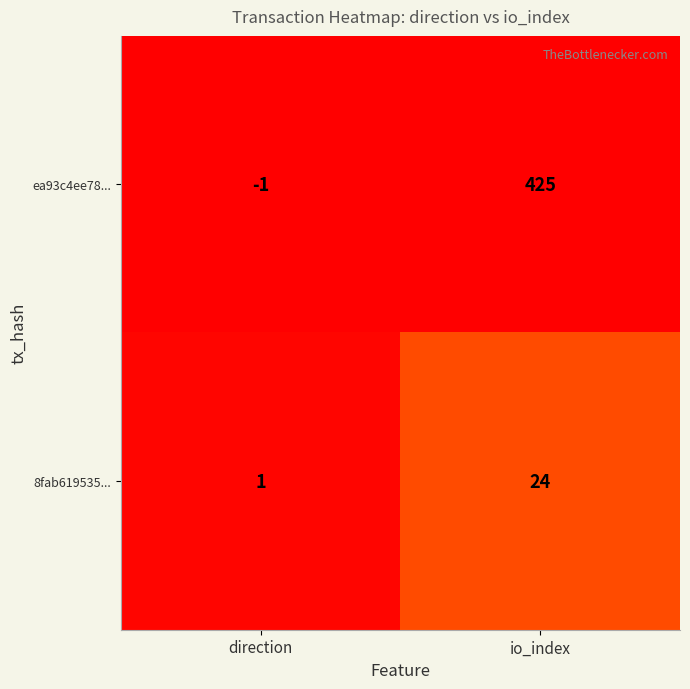

Where is ea93c4ee78... nearest to the value 212?

direction